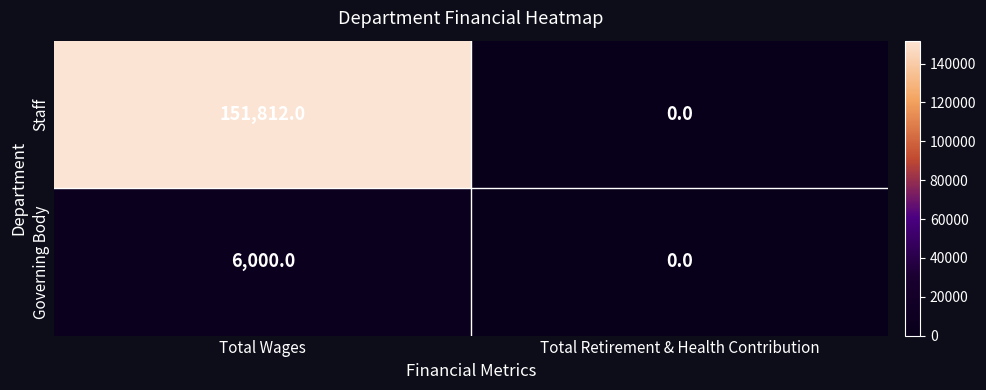

List the series in order of their peak value, lowest first.

Governing Body, Staff